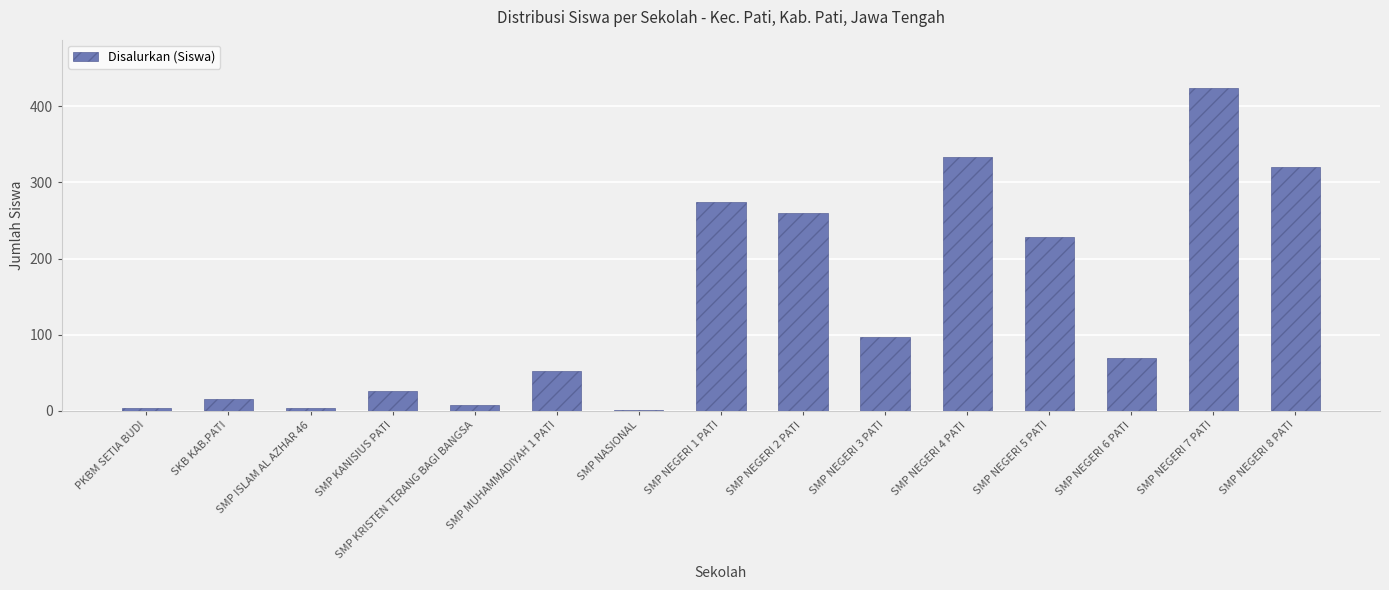

What is the sum of all values?

2116